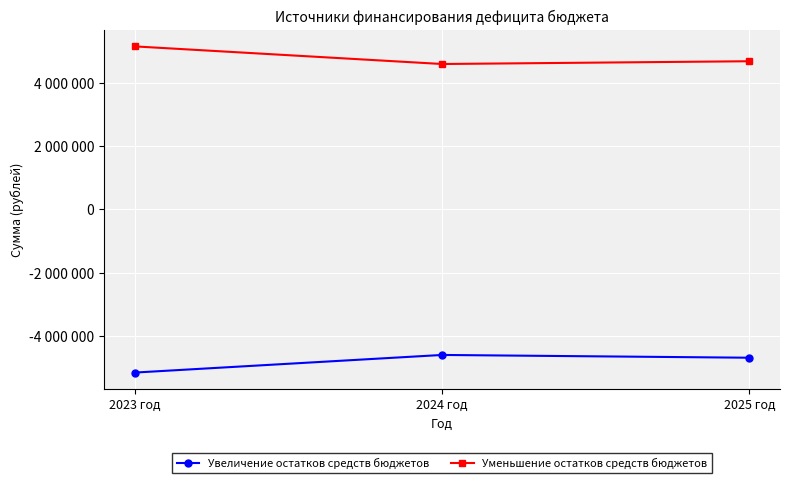

What are all the series names shown in the legend?

Увеличение остатков средств бюджетов, Уменьшение остатков средств бюджетов